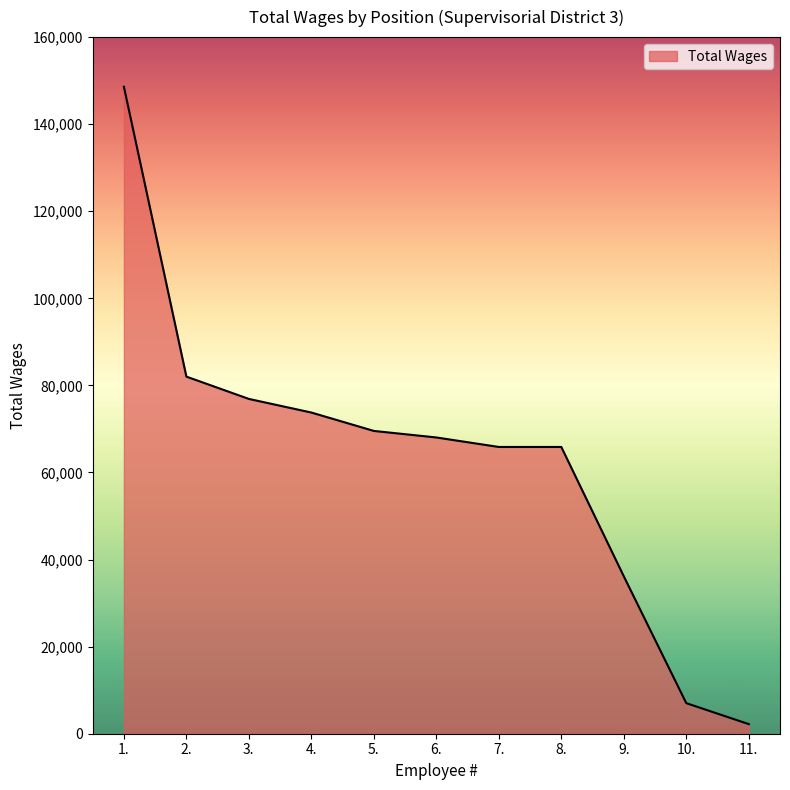

Reading right to left, list all the values displayed in this chart.

11.=2204	10.=7020	9.=36157	8.=65864	7.=65864	6.=68044	5.=69545	4.=73770	3.=76896	2.=82021	1.=148605